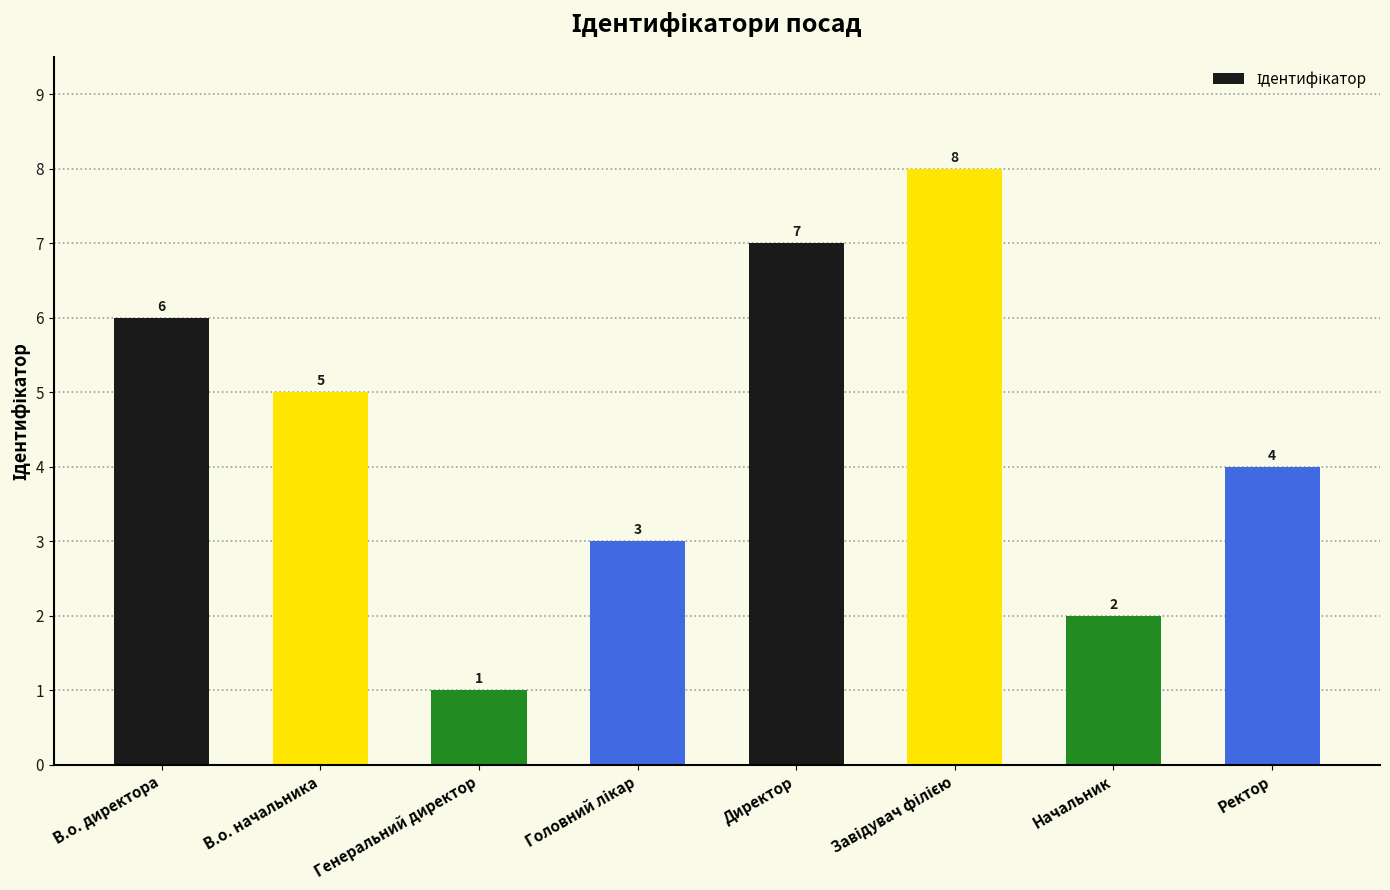

Is it true that the value at Ректор is 4?

True